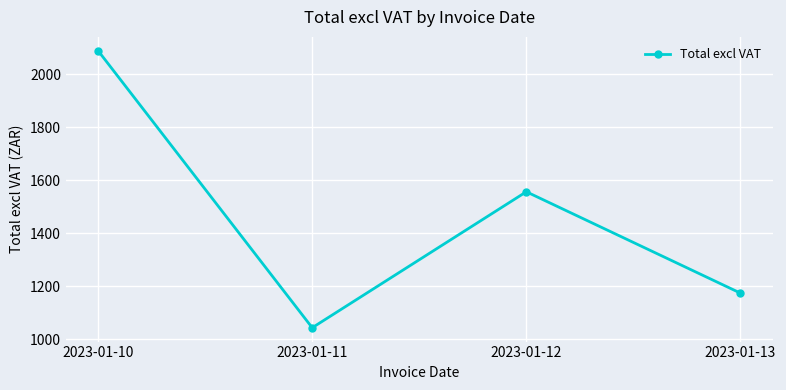

The chart shows a value of 1864.2 at 2023-01-11. True or false?

False